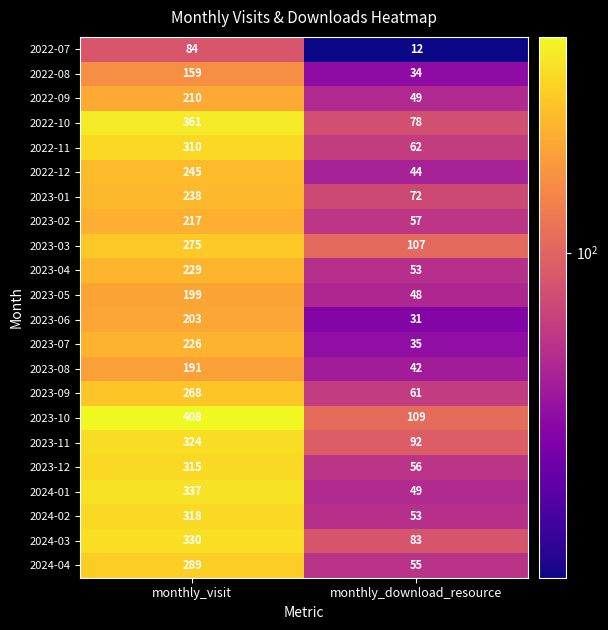

What is the average value of the 2024-01 series?

193